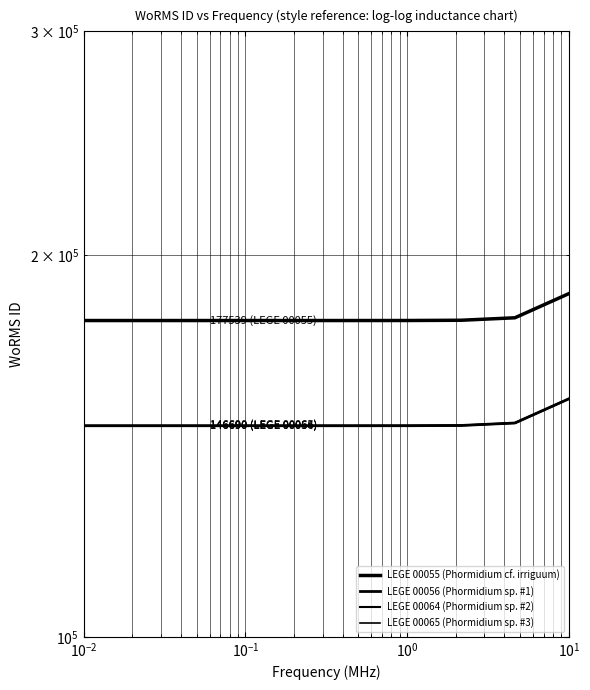

What is the sum of all LEGE 00055 (Phormidium cf. irriguum) values?

1785253.3